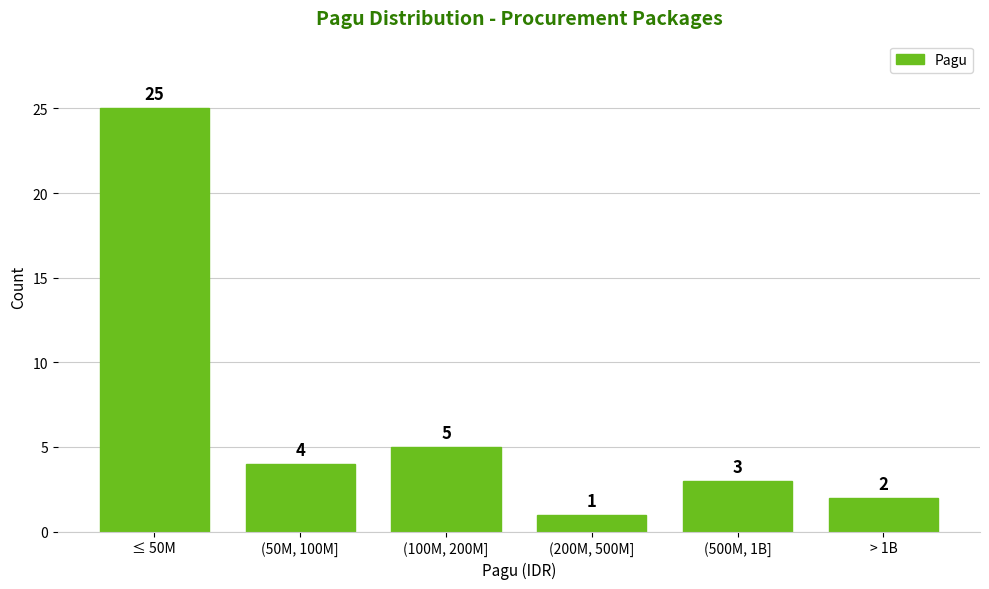

Reading left to right, what are all the values shown in this chart?

25	4	5	1	3	2